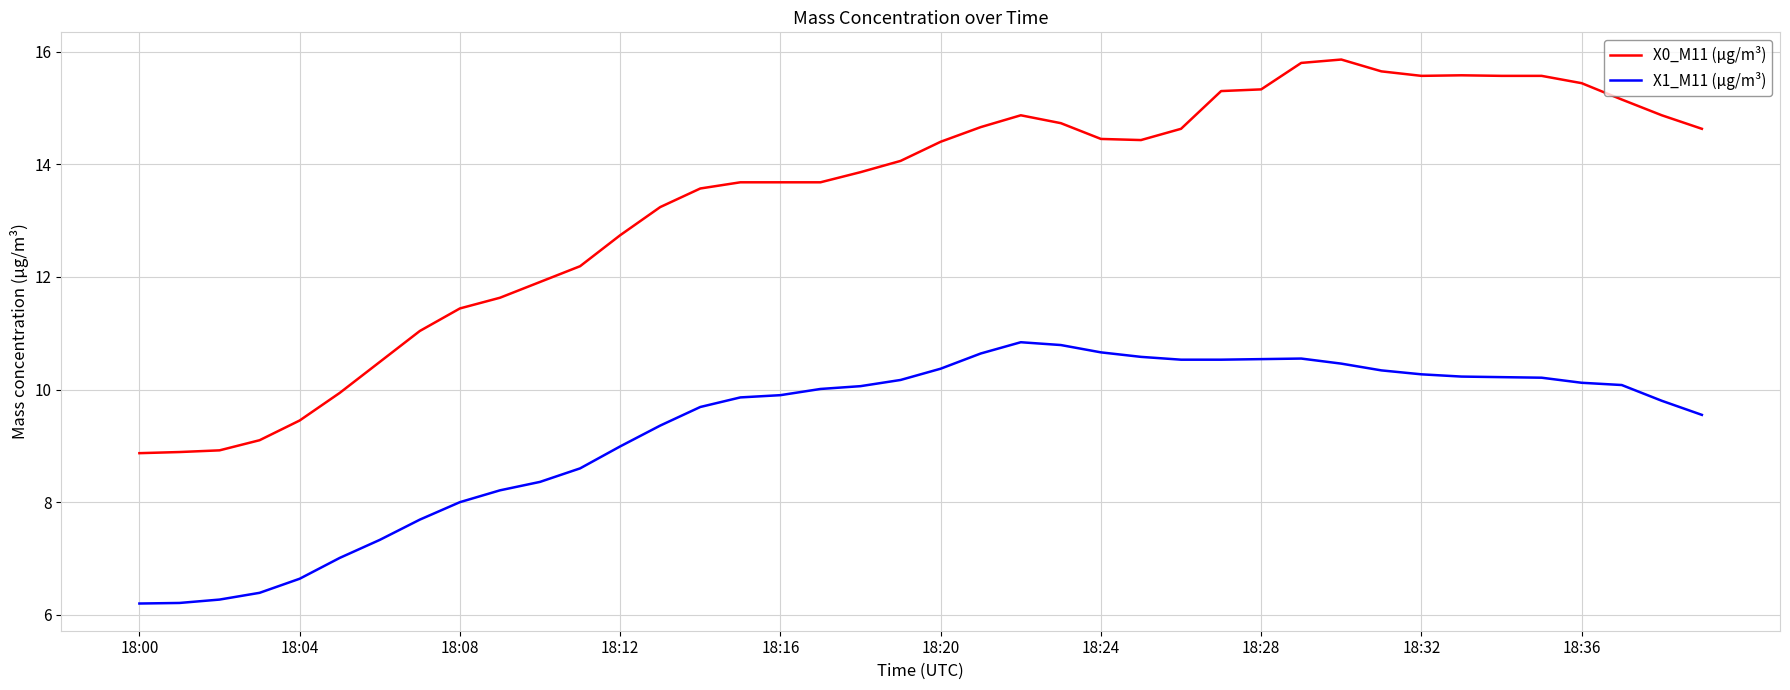

What is the minimum value for X0_M11 (μg/m³)?

8.9